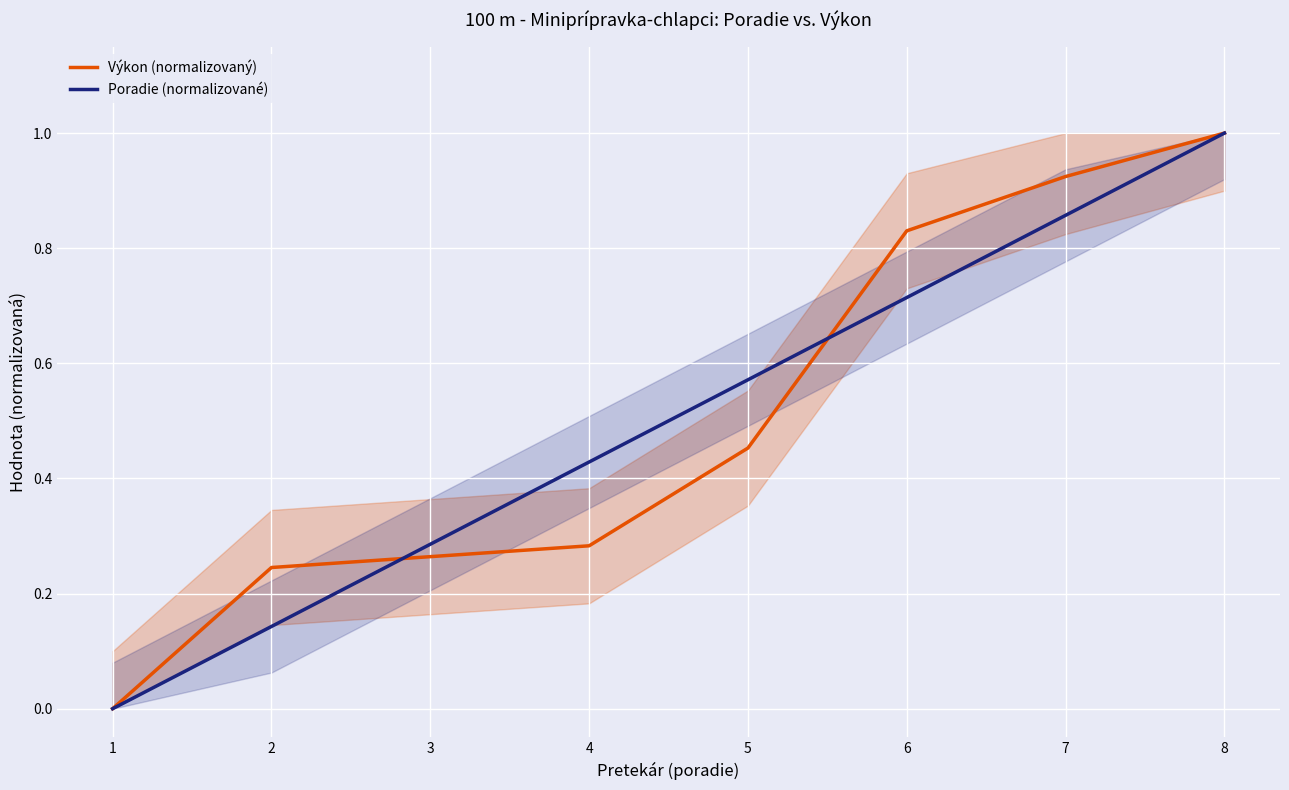

At 5, list the series in order from largest to smallest.

Poradie (normalizované), Výkon (normalizovaný)